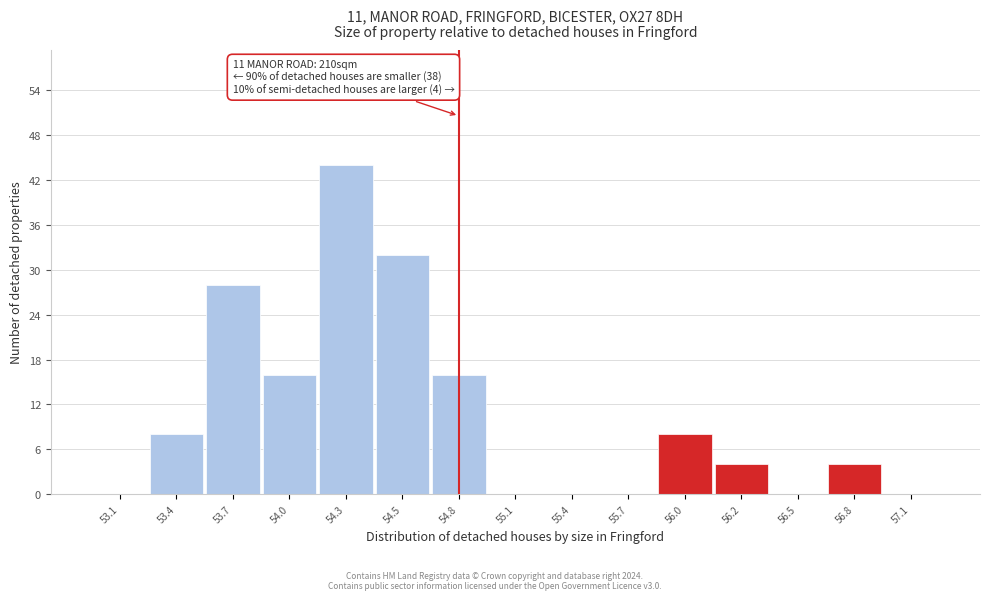

Reading left to right, transcribe all the data shown in this chart.

53.1=0	53.4=8	53.7=28	54.0=16	54.3=44	54.5=32	54.8=16	55.1=0	55.4=0	55.7=0	56.0=8	56.2=4	56.5=0	56.8=4	57.1=0